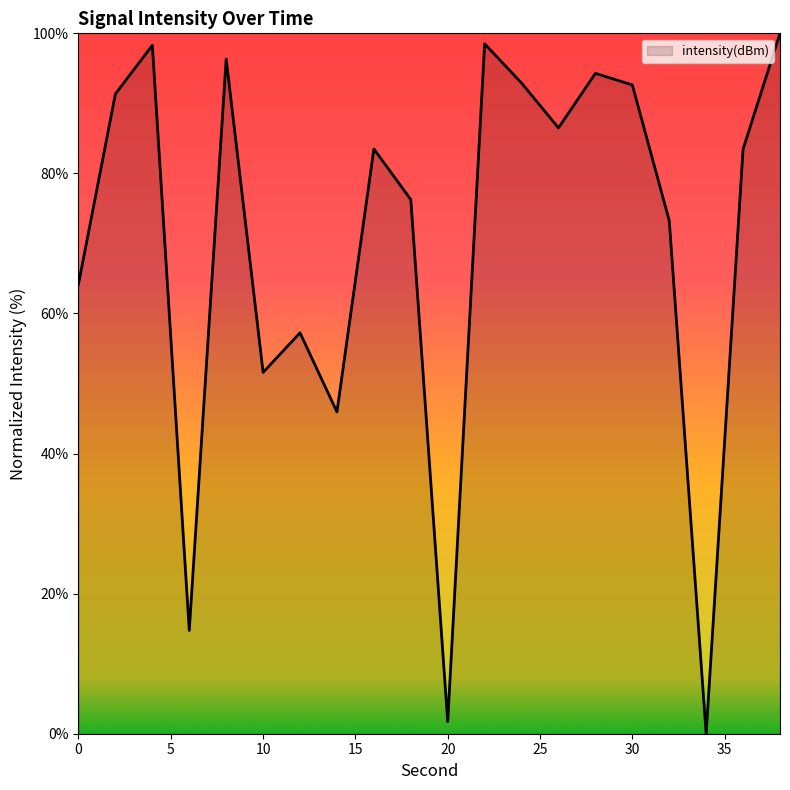

What is the difference between the maximum and minimum values?

100.0